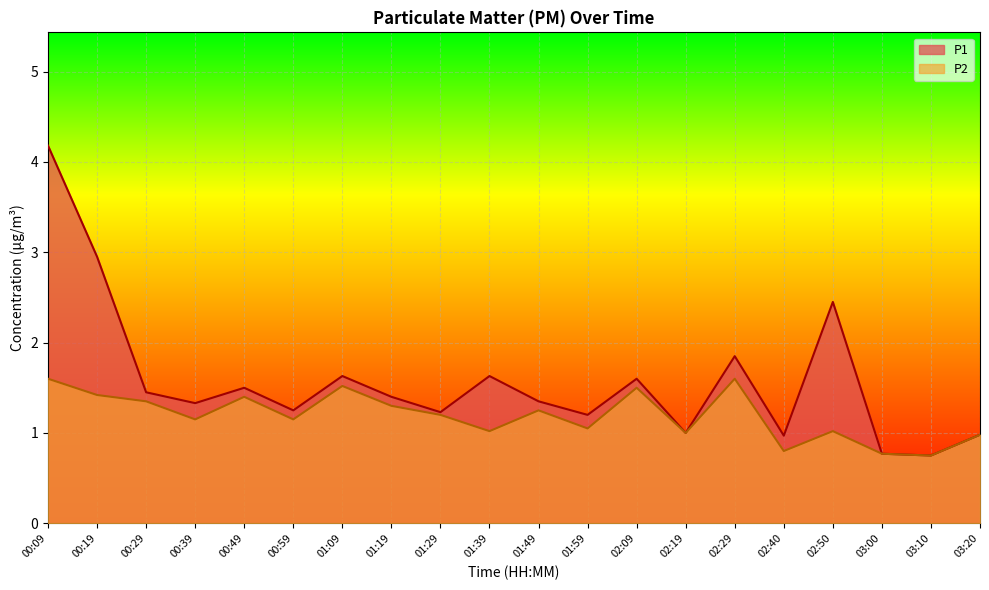

Count the number of categories in the chart.

20